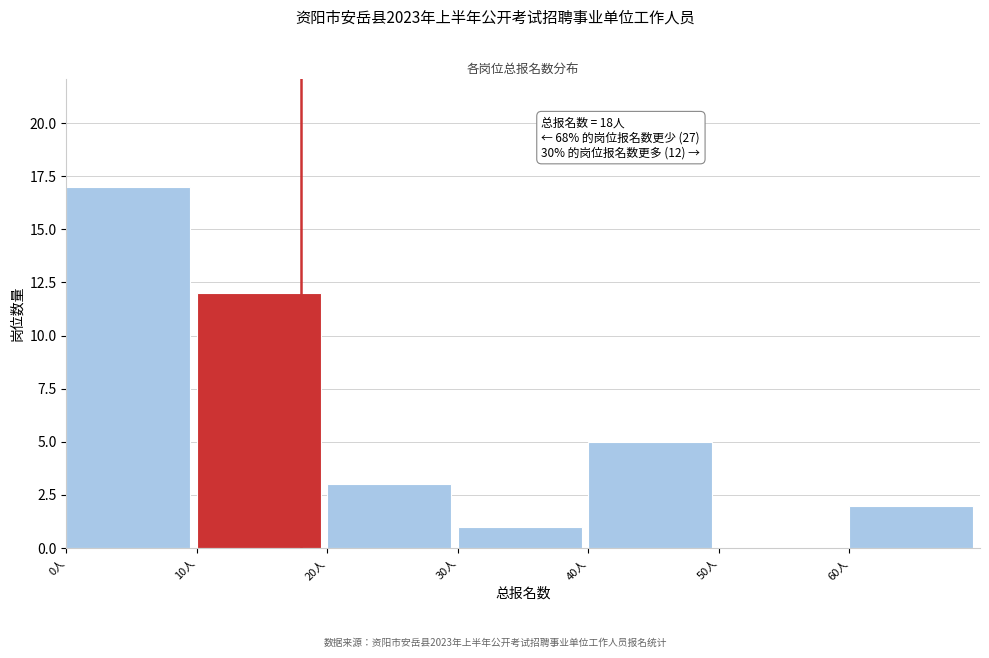

Which range on the x-axis has the tallest bar?

0 to 10